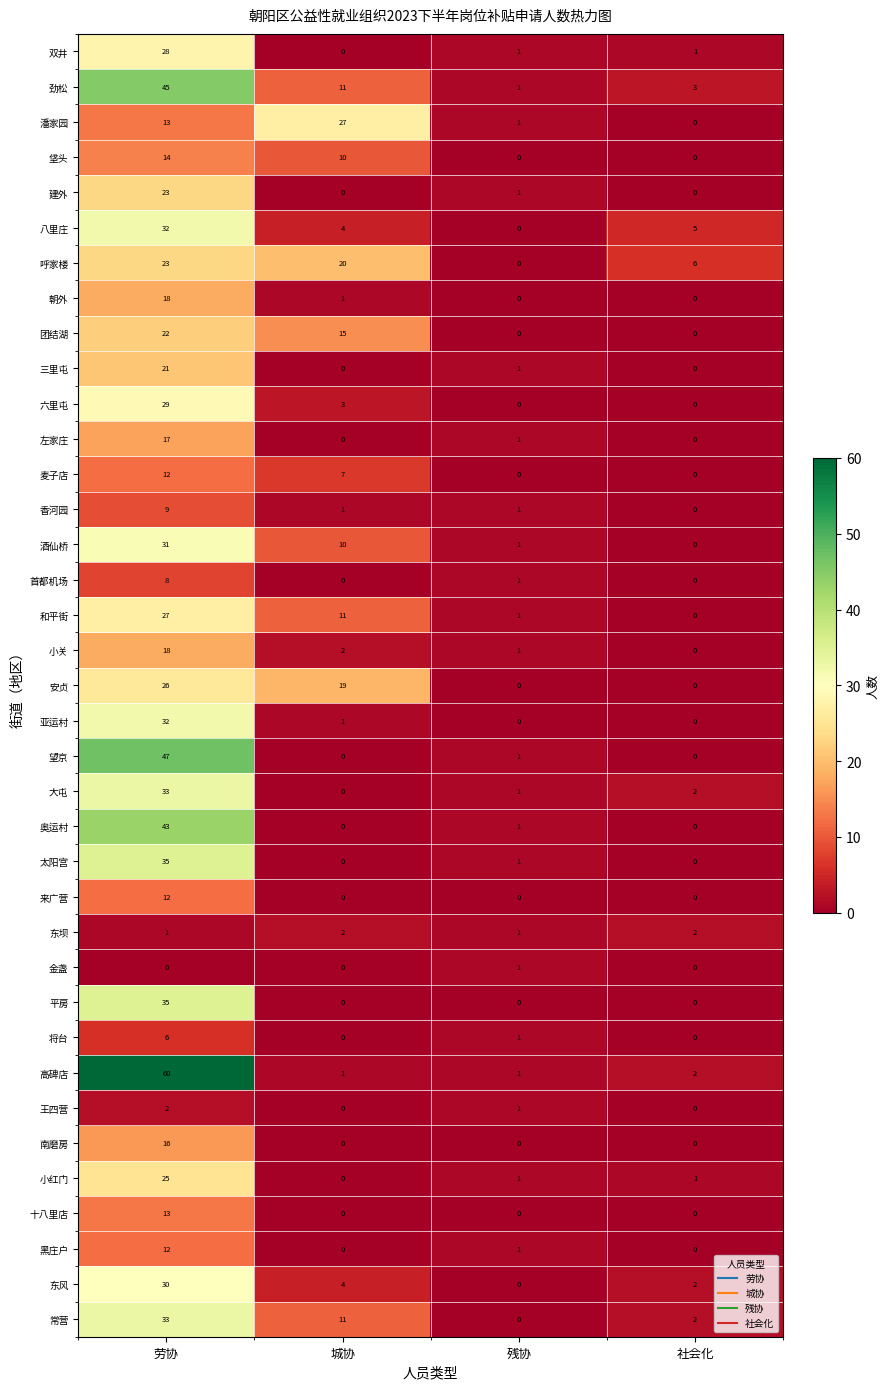

Count the 团结湖 values in the range 0 to 22.

4